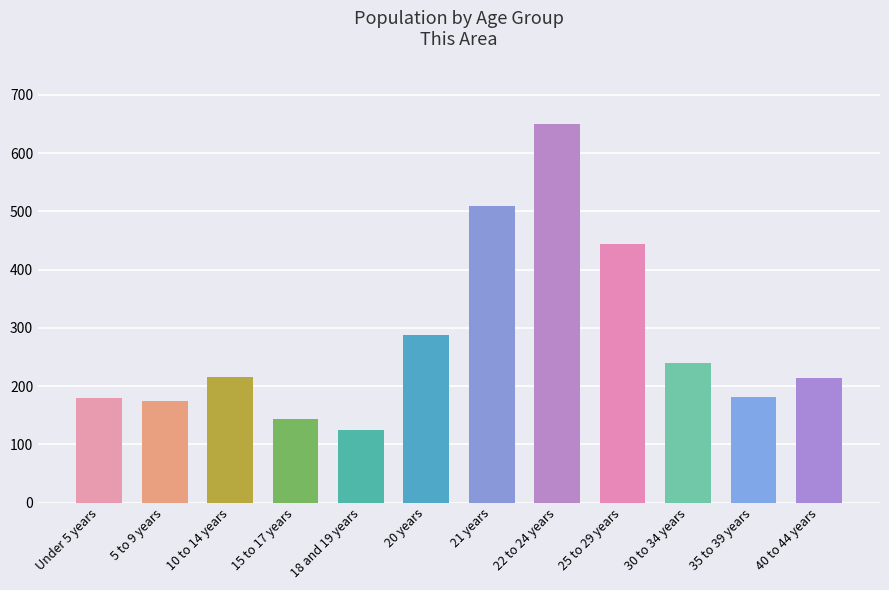

How many bars are there in total?

12